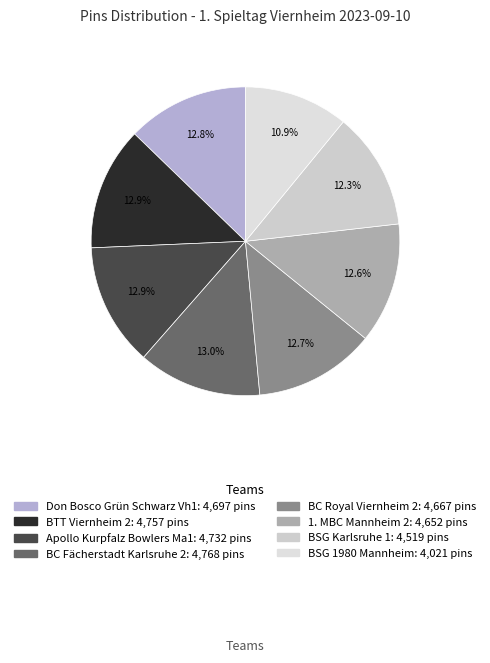

To the nearest percent, what is the difference between the largest and smallest slice percentages?

2%